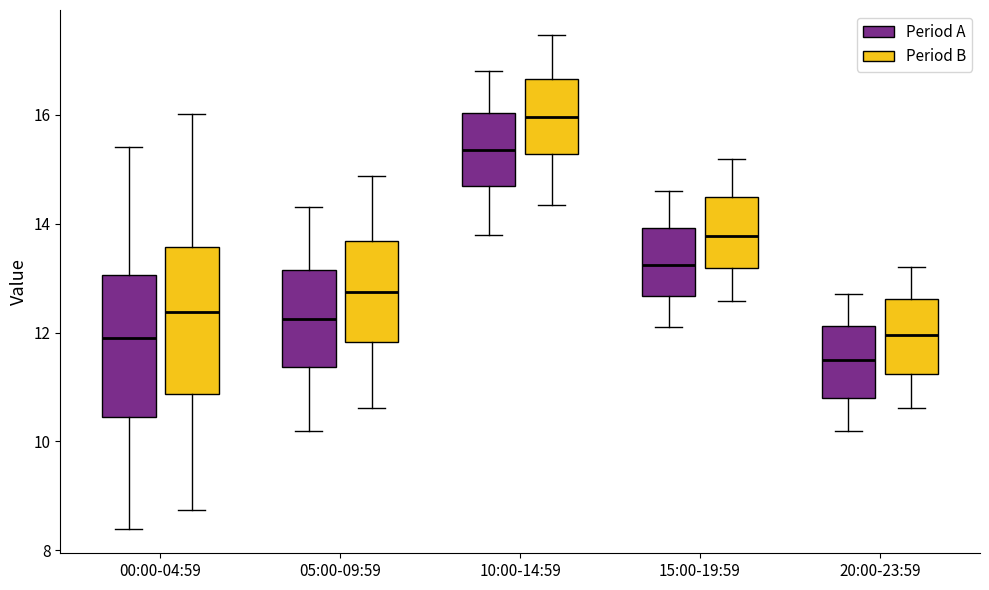

Which box has the lowest median line?

20:00-23:59 (Period A)